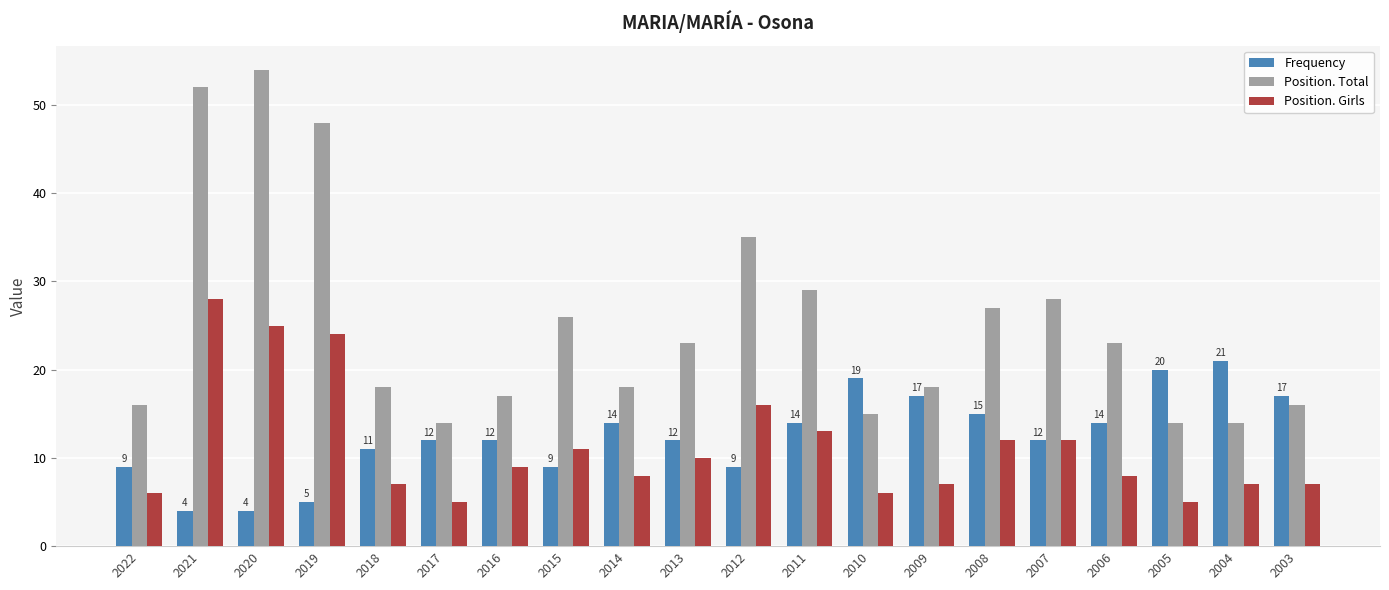

The value of Position. Total at 2018 is 18. True or false?

True